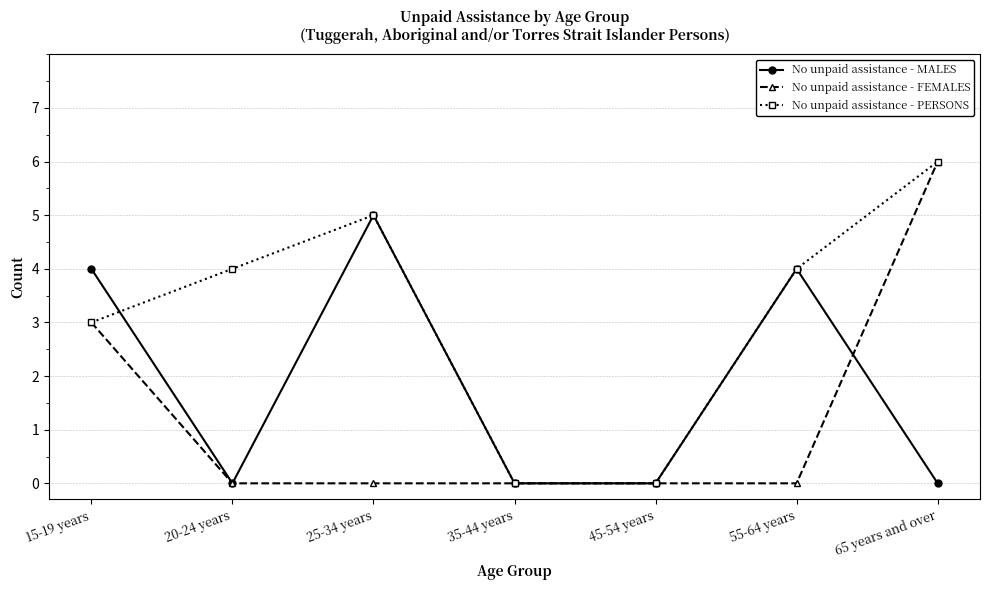

Which series has the largest total across all categories?

No unpaid assistance - PERSONS